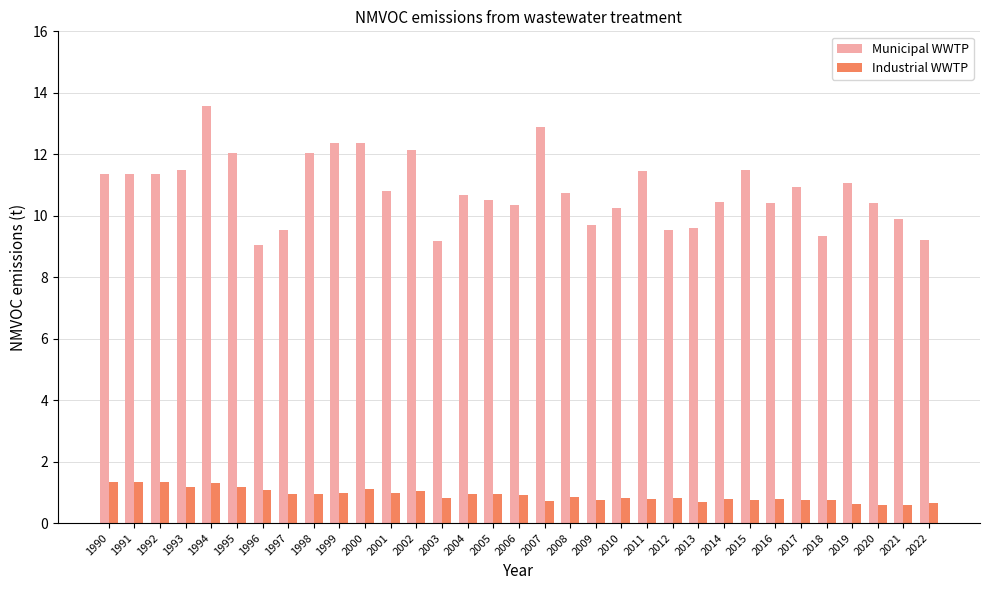

List the series in order of their overall mean, highest first.

Municipal WWTP, Industrial WWTP